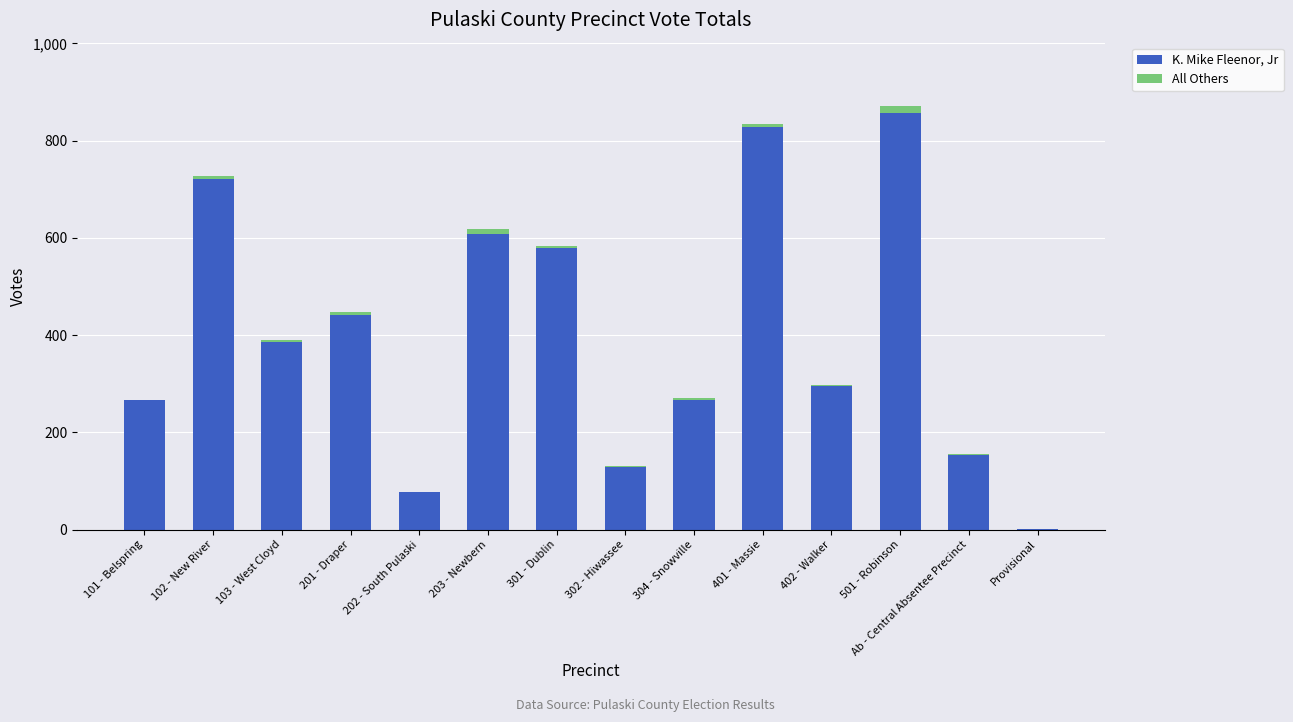

How many data points does each series have?

14